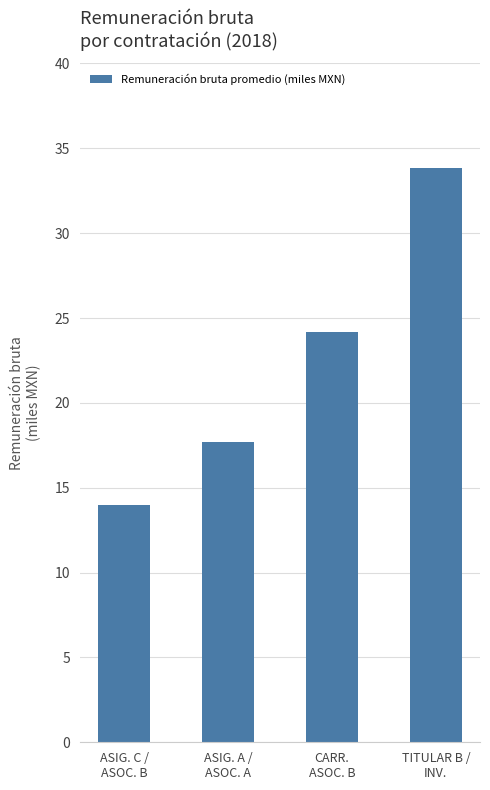

The value at ASIG. A /
ASOC. A is 17.7. True or false?

True